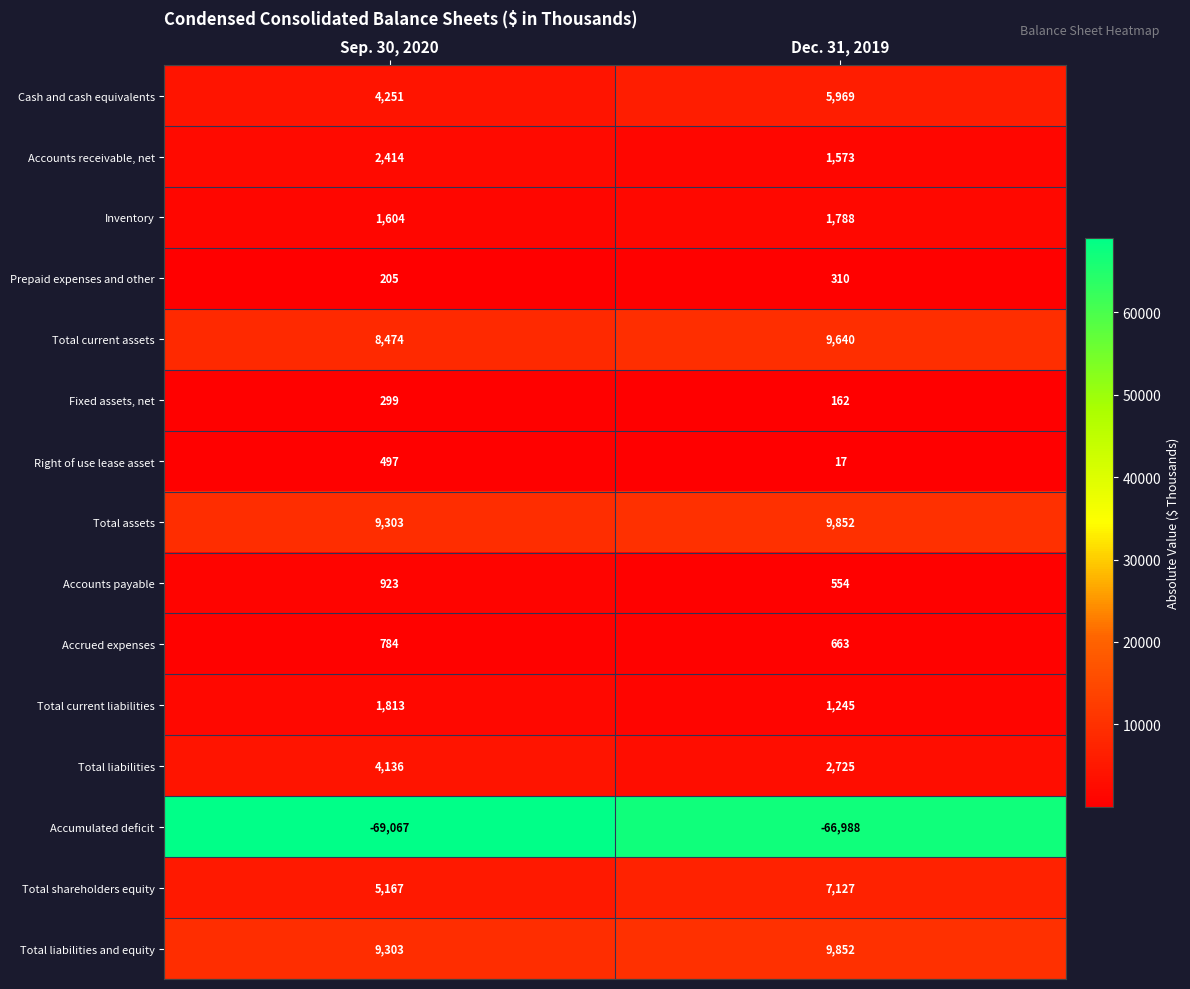

What is the total value across all series at Sep. 30, 2020?

-19894